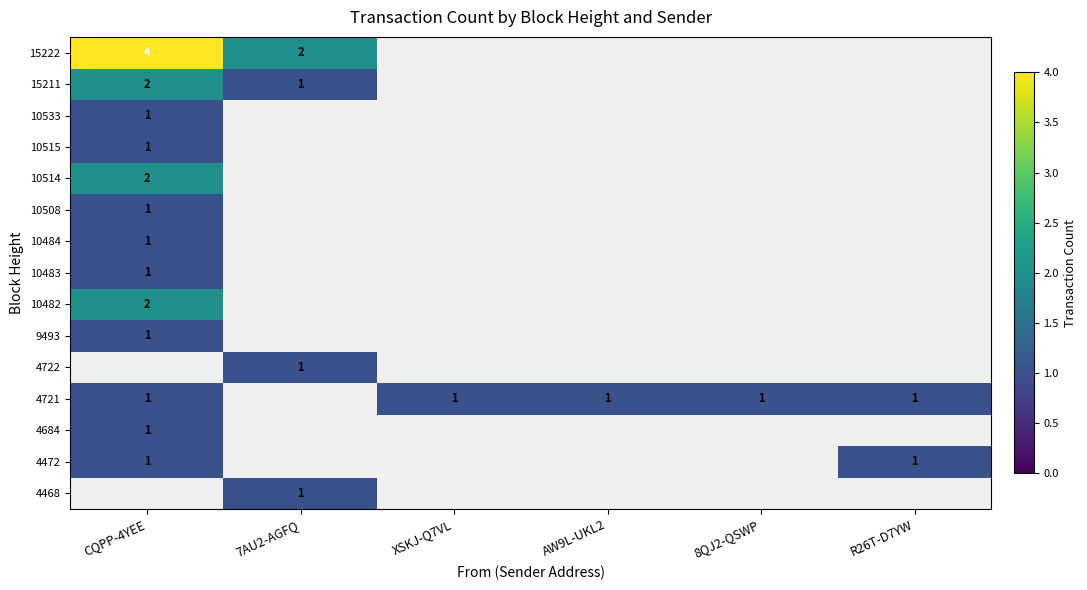

True or false: 10514 has a value of 1 at AW9L-UKL2.

False